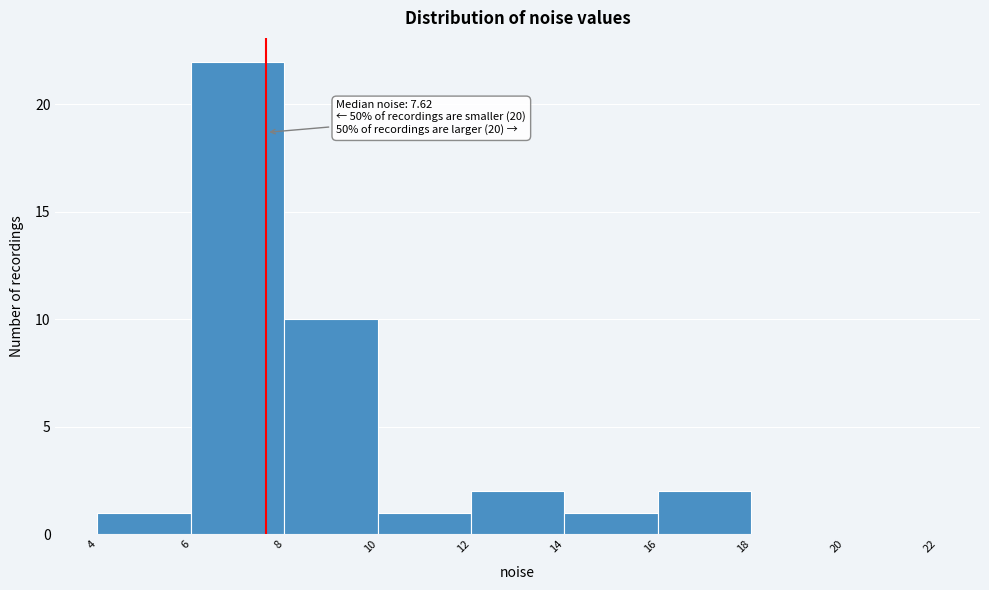

Which range on the x-axis has the tallest bar?

6 to 8